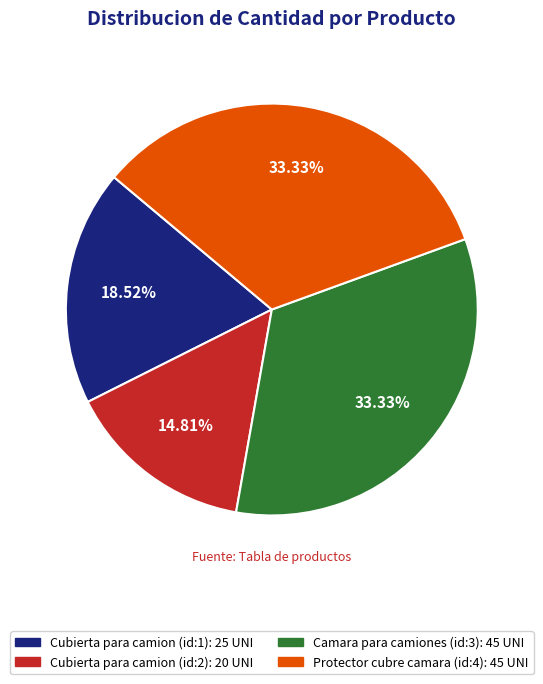

Does Protector cubre camara (id:4) account for over 50% of the chart?

No